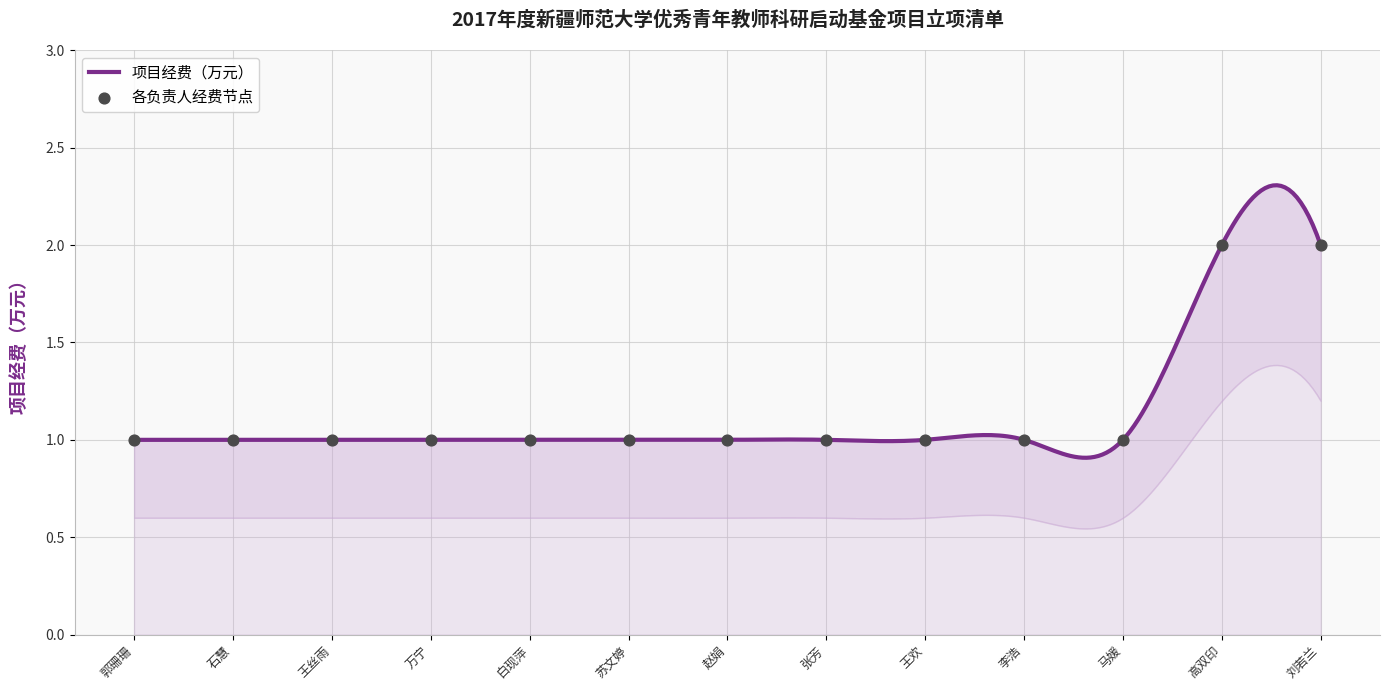

Between 苏文婷 and 石慧, which is larger?

苏文婷